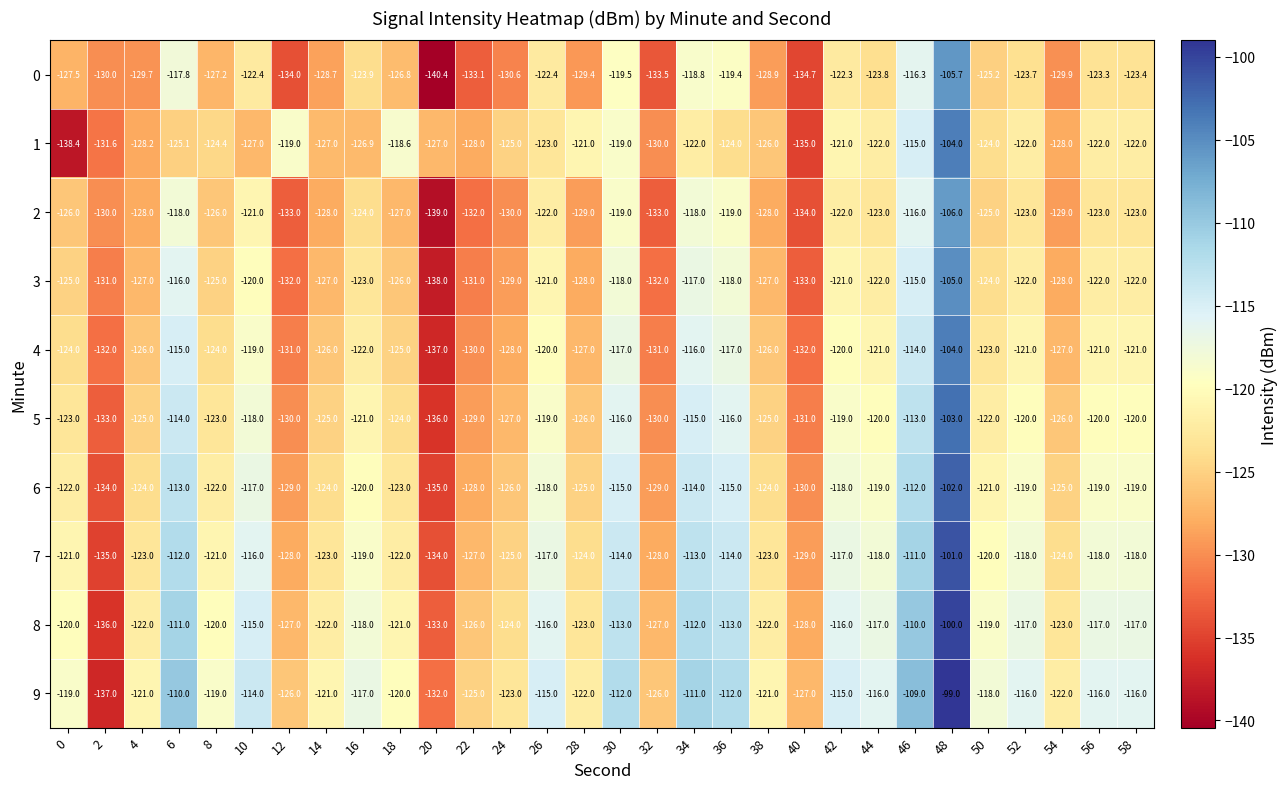

Between 8 and 50, which series saw the biggest shift?

0